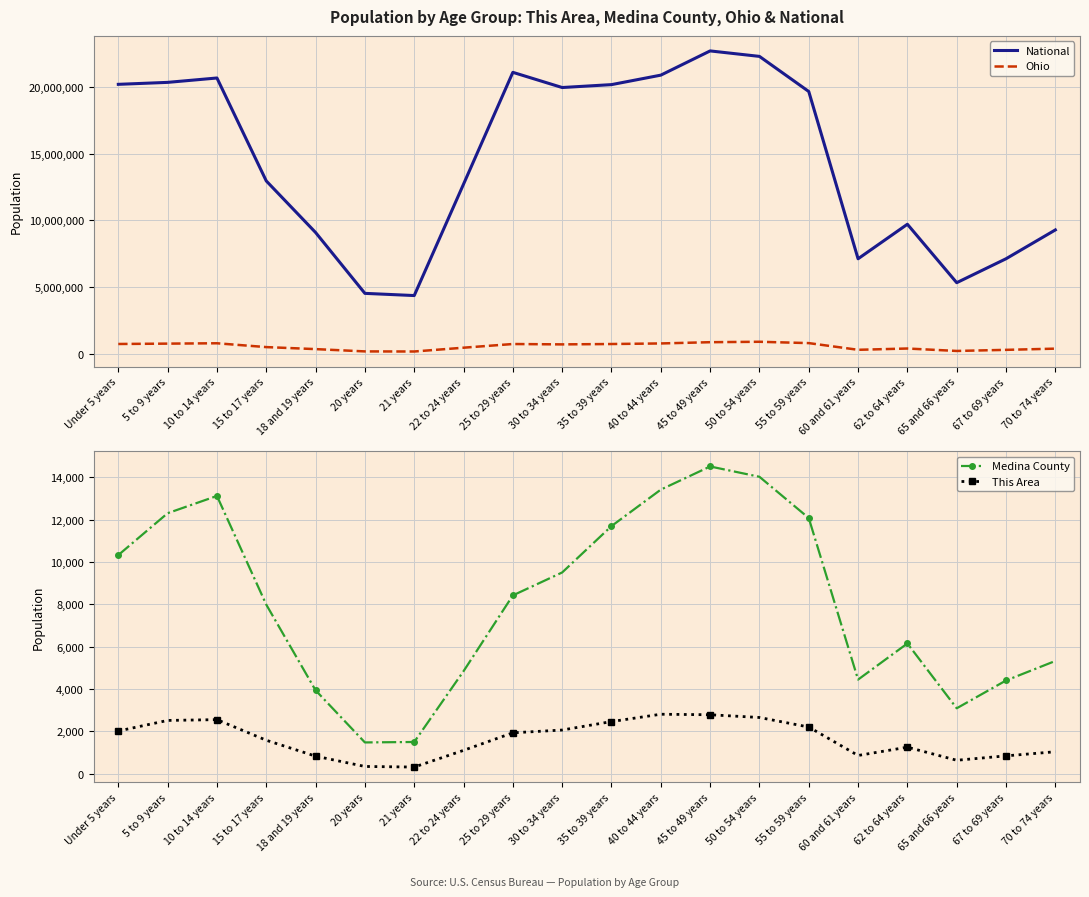

What is the total value across all series at 10 to 14 years?

21467563